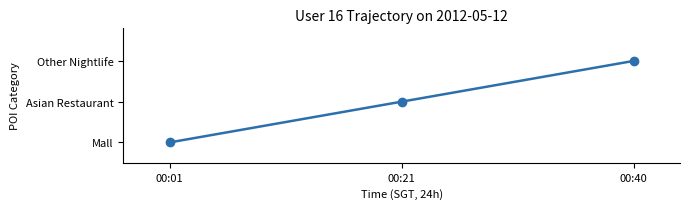

Does the chart have visible grid lines?

No